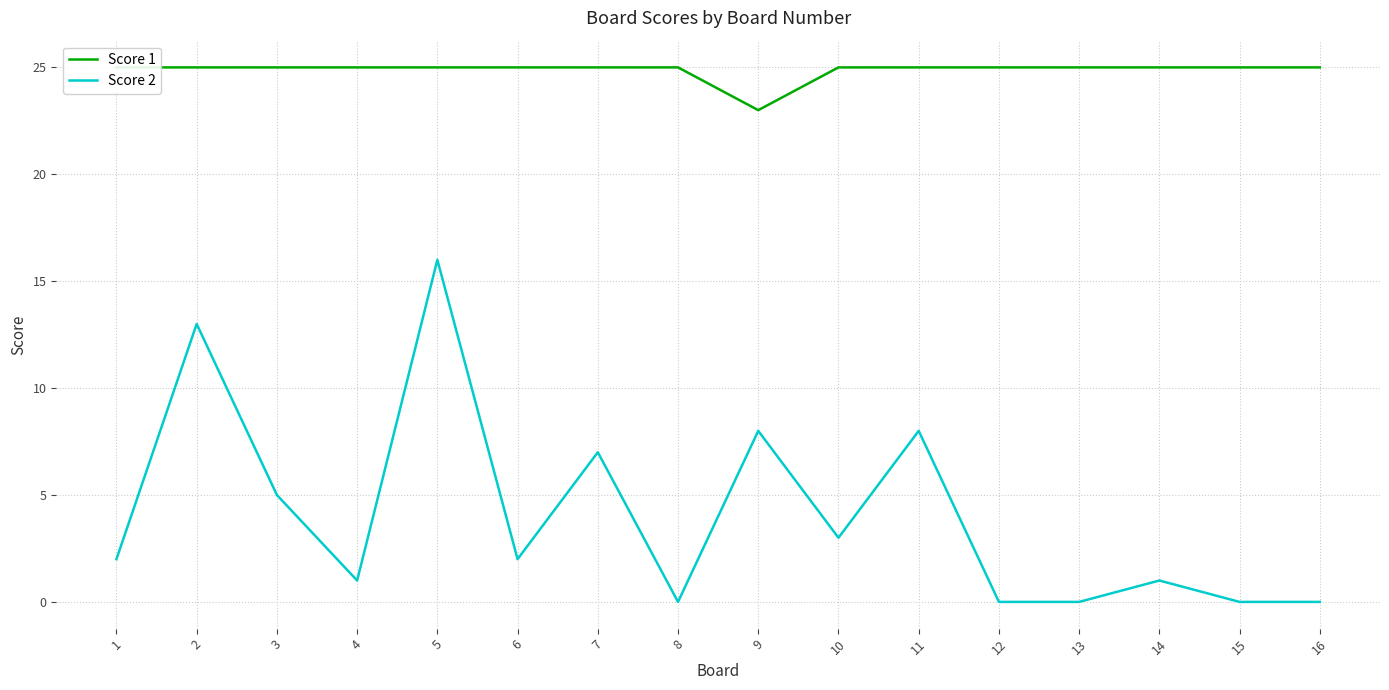

Which has a higher value, 2 or 4?

2